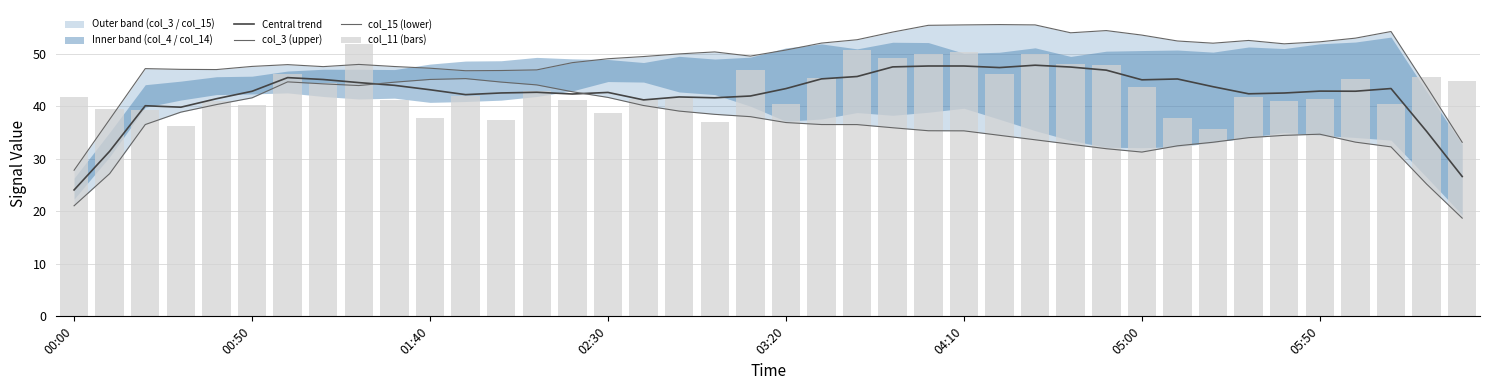

Rank the series by their maximum value, from highest to lowest.

col_3 (upper), col_11 (bars), Central trend, col_15 (lower)